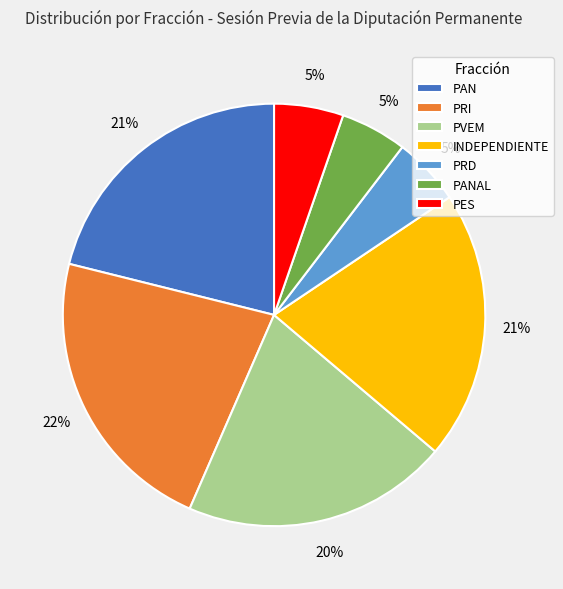

The PVEM slice represents 20% of the pie. True or false?

True